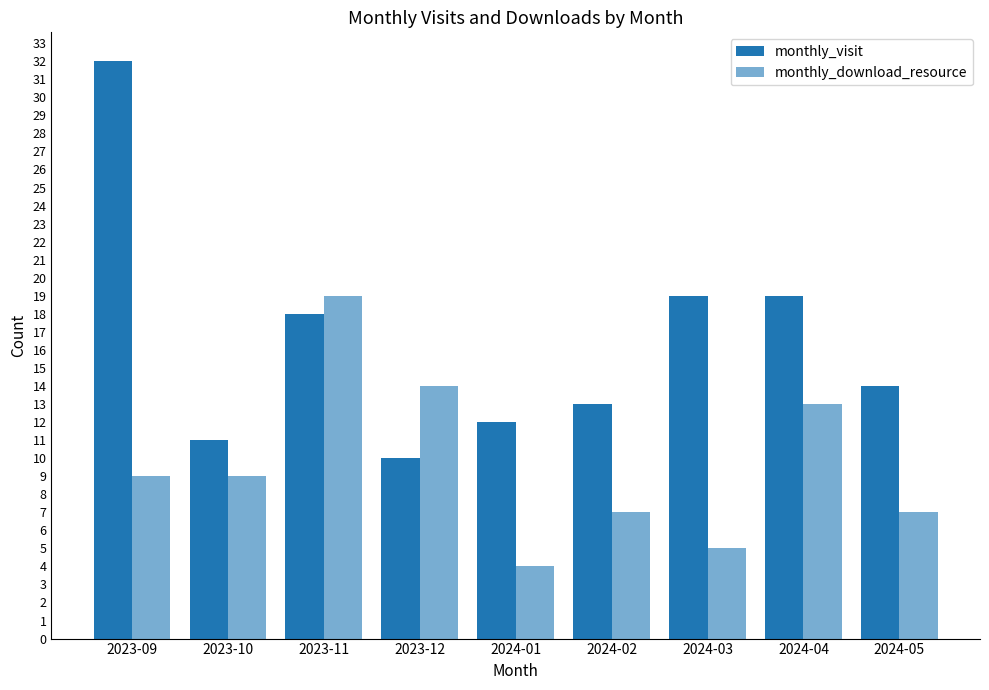

At which label does monthly_download_resource reach its peak?

2023-11